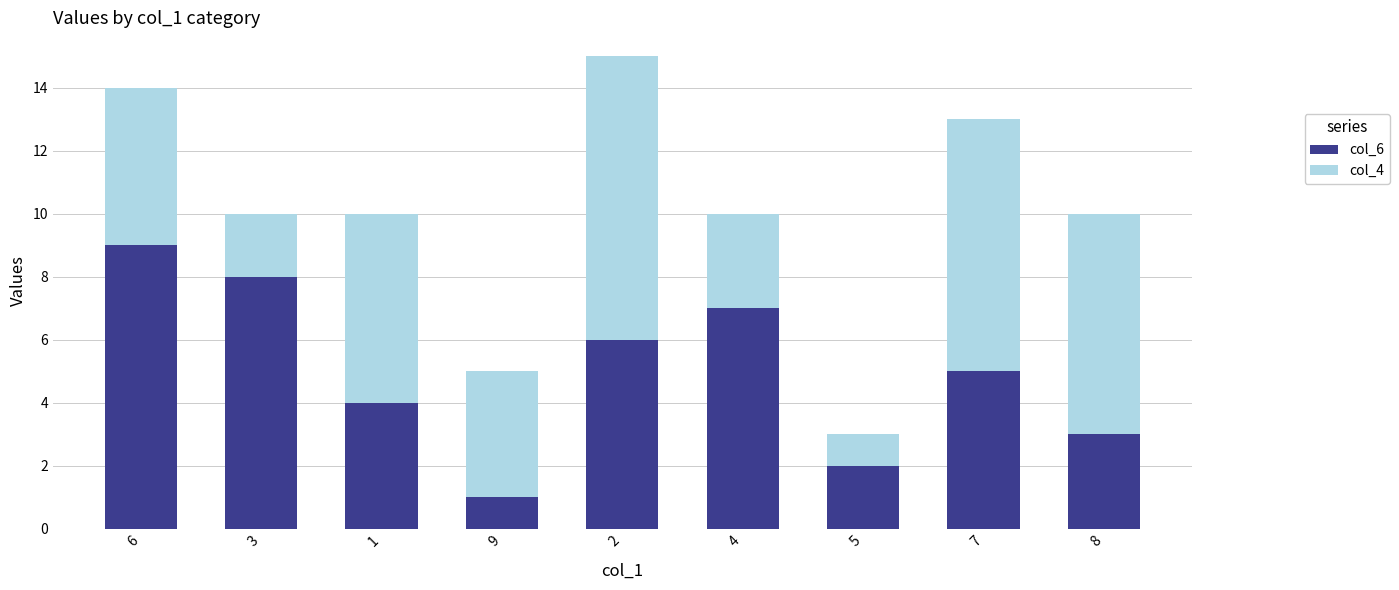

Is it true that col_6 equals 7 at 4?

True